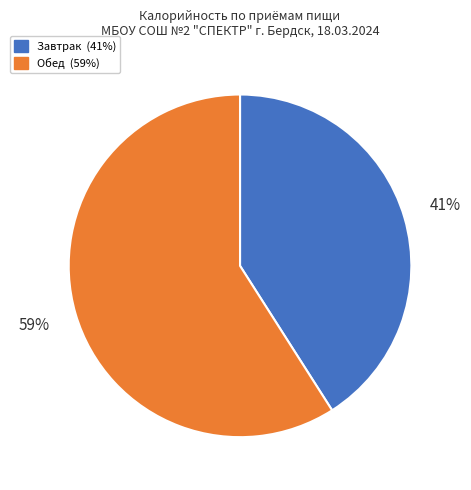

How many segments does this pie chart have?

2